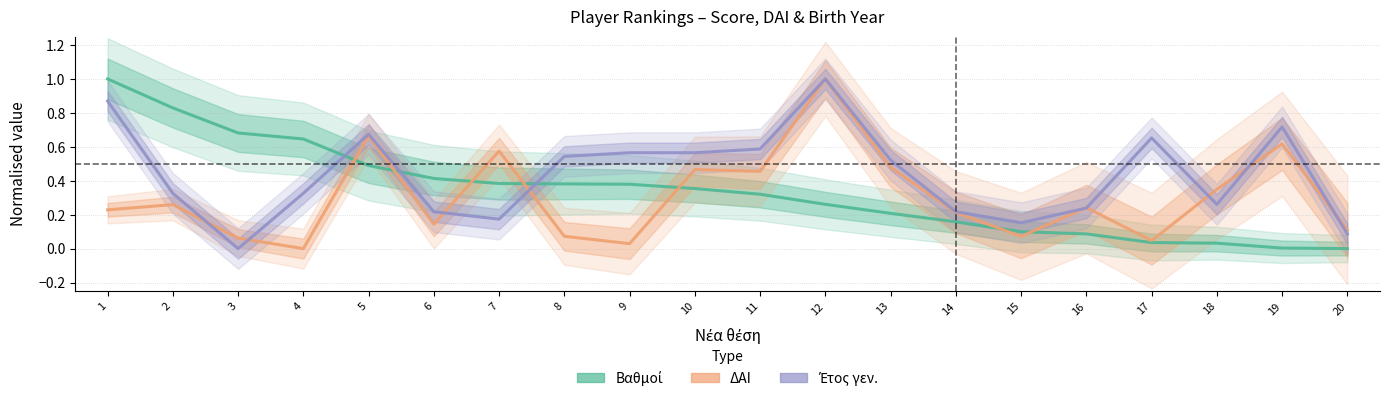

What is the approximate value of Βαθμοί at 11?

0.3